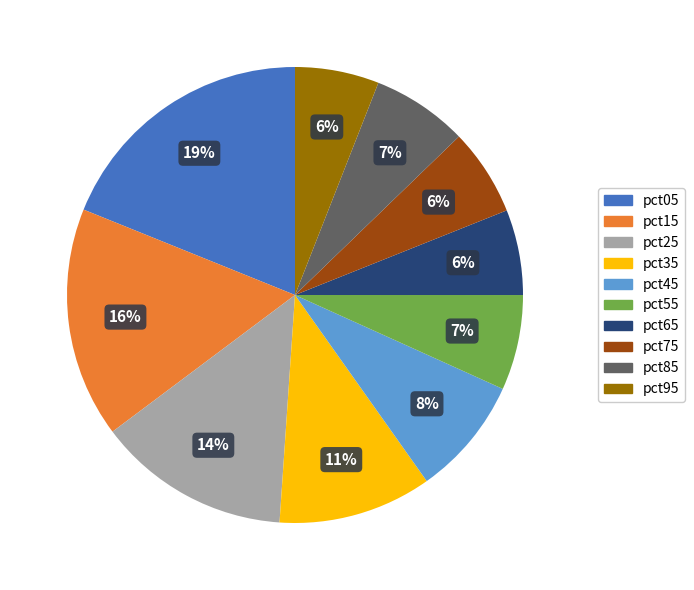

Which slice is the largest?

pct05